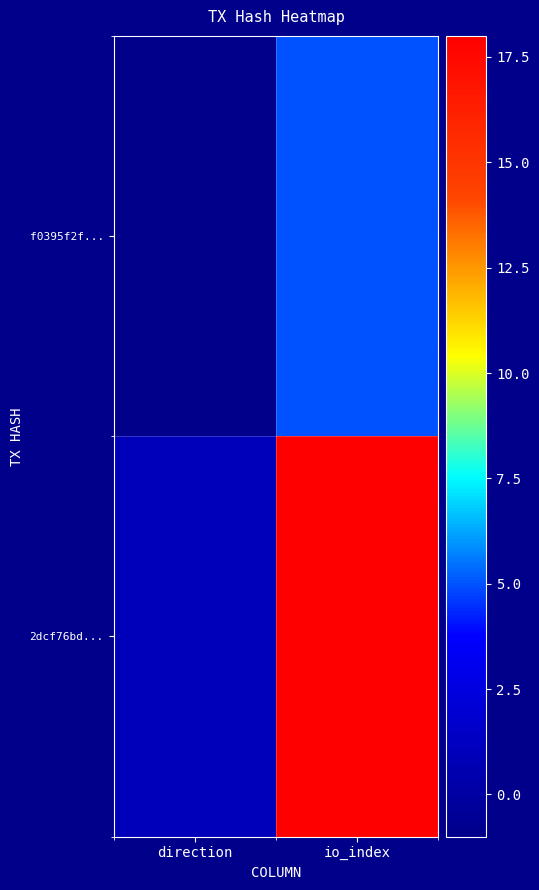

What is the greatest value displayed?

18